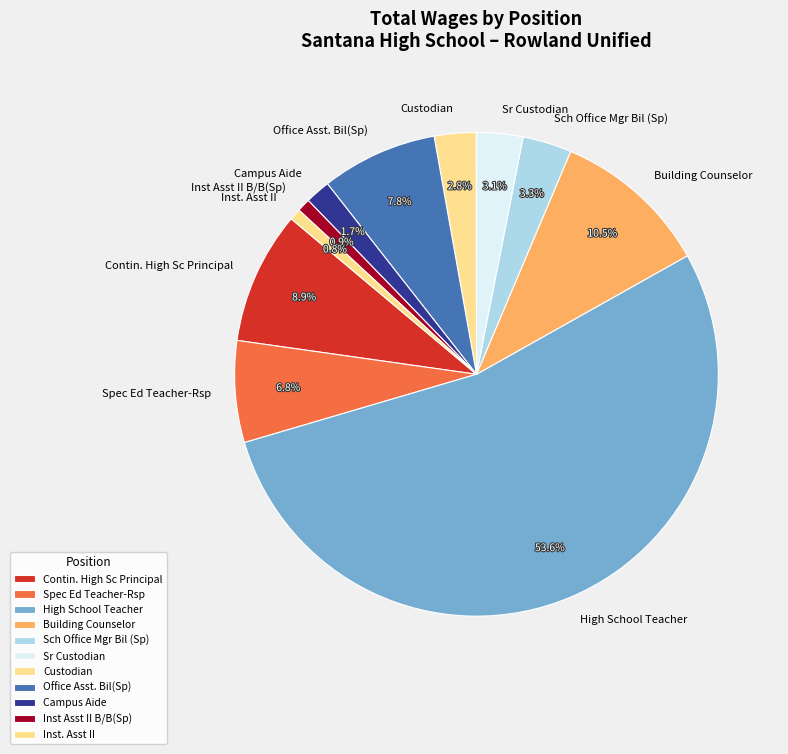

Which category has the biggest portion of the pie?

High School Teacher